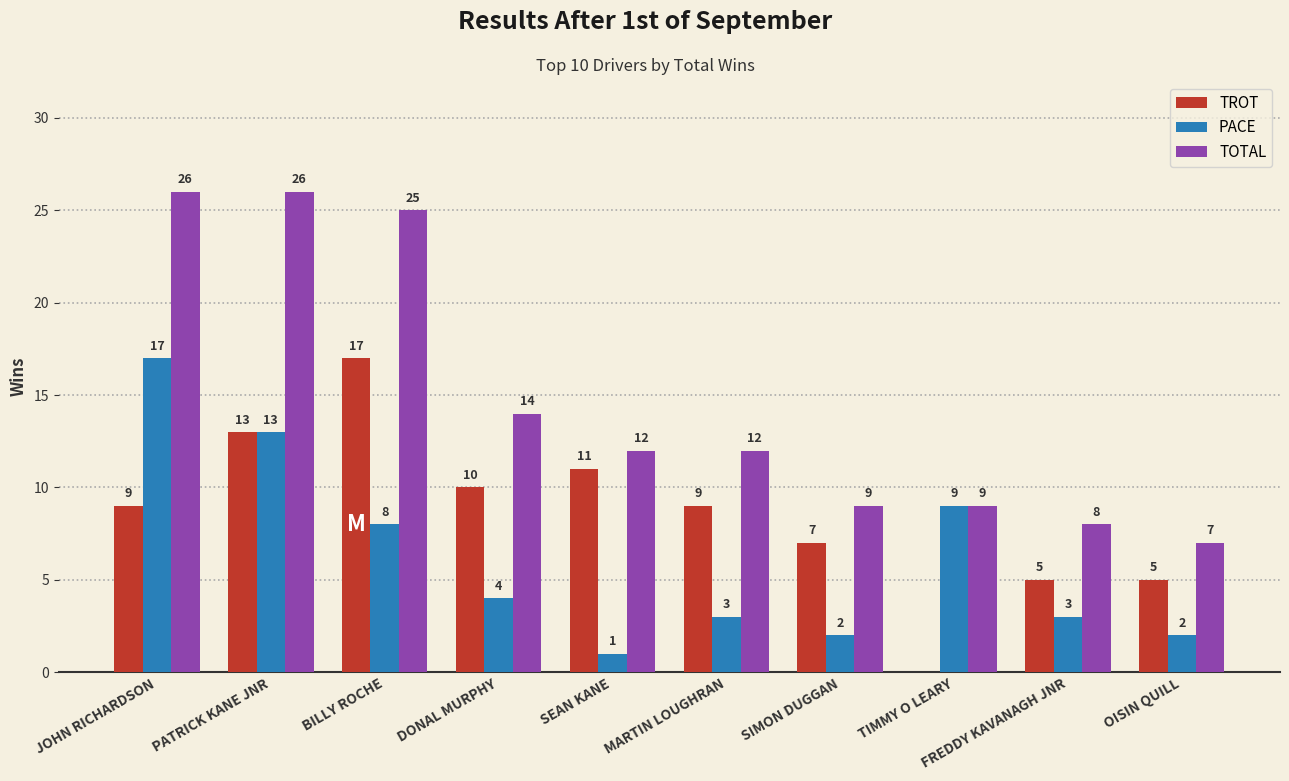

Which series has the largest total across all categories?

TOTAL